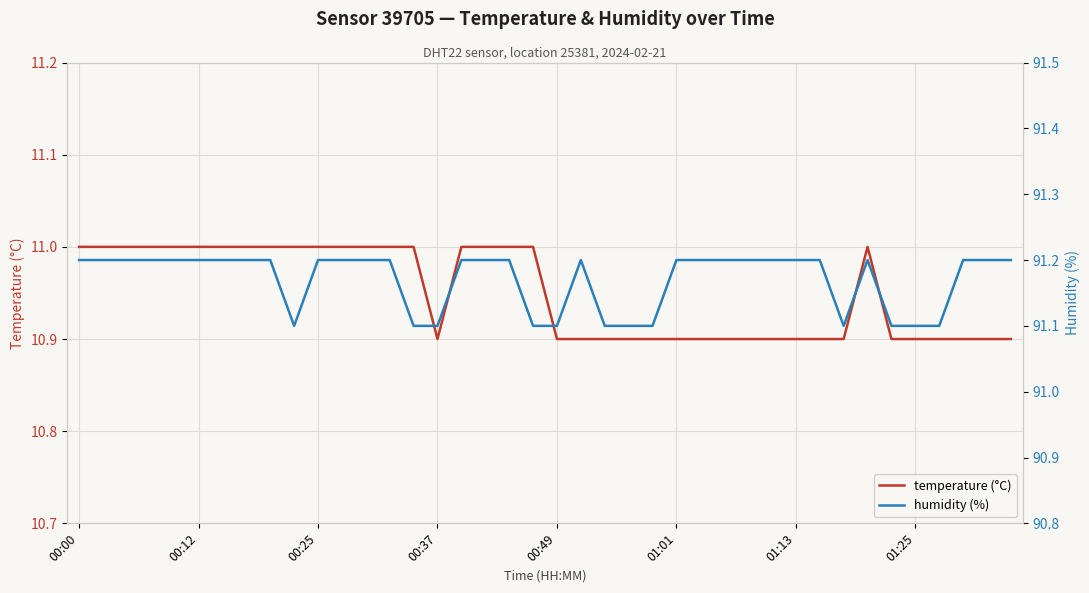

True or false: temperature (°C) and humidity (%) intersect in this chart.

False